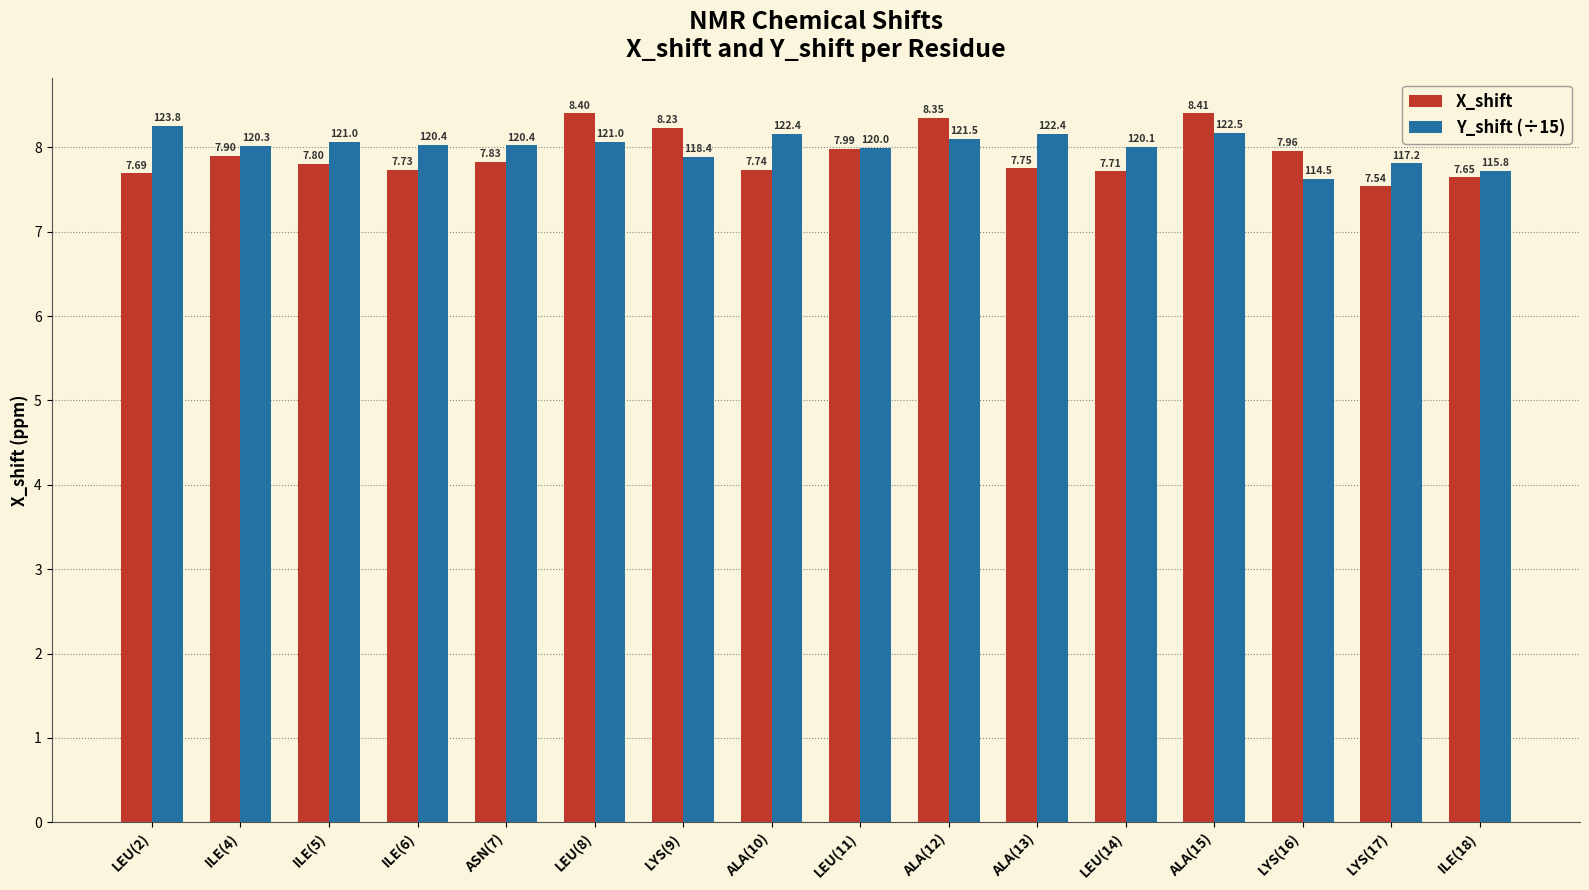

What is the sum of all X_shift values?

126.7